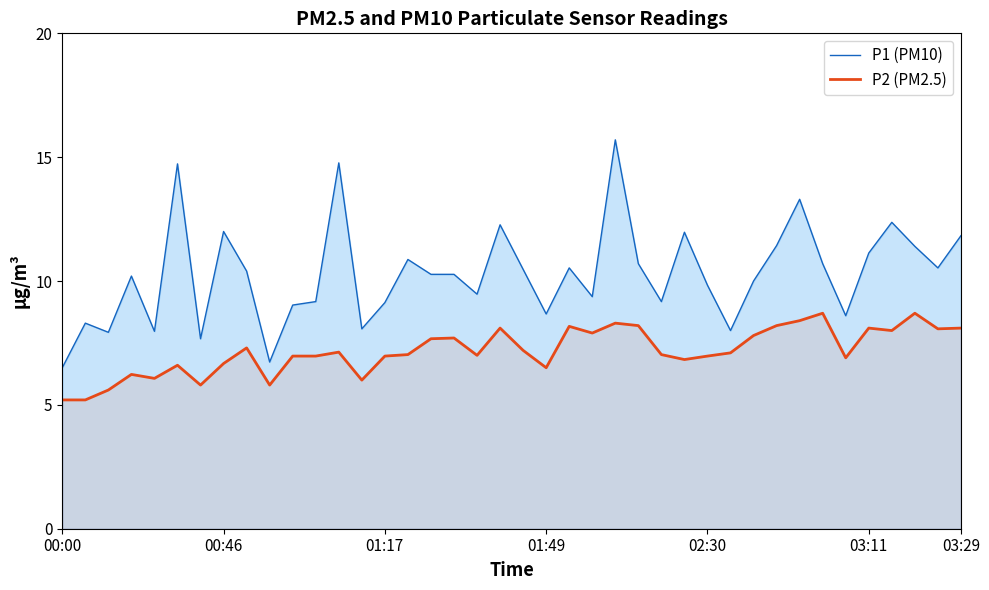

Reading left to right, list all the values displayed in this chart.

P1 (PM10): 6.5	8.3	7.9	10.2	8.0	14.7	7.7	12.0	10.4	6.7	9.0	9.2	14.8	8.1	9.1	10.9	10.3	10.3	9.5	12.3	10.5	8.7	10.5	9.4	15.7	10.7	9.2	12.0	9.8	8.0	10.0	11.4	13.3	10.7	8.6	11.1	12.4	11.4	10.5	11.8
P2 (PM2.5): 5.2	5.2	5.6	6.2	6.1	6.6	5.8	6.7	7.3	5.8	7.0	7.0	7.1	6.0	7.0	7.0	7.7	7.7	7.0	8.1	7.2	6.5	8.2	7.9	8.3	8.2	7.0	6.8	7.0	7.1	7.8	8.2	8.4	8.7	6.9	8.1	8.0	8.7	8.1	8.1